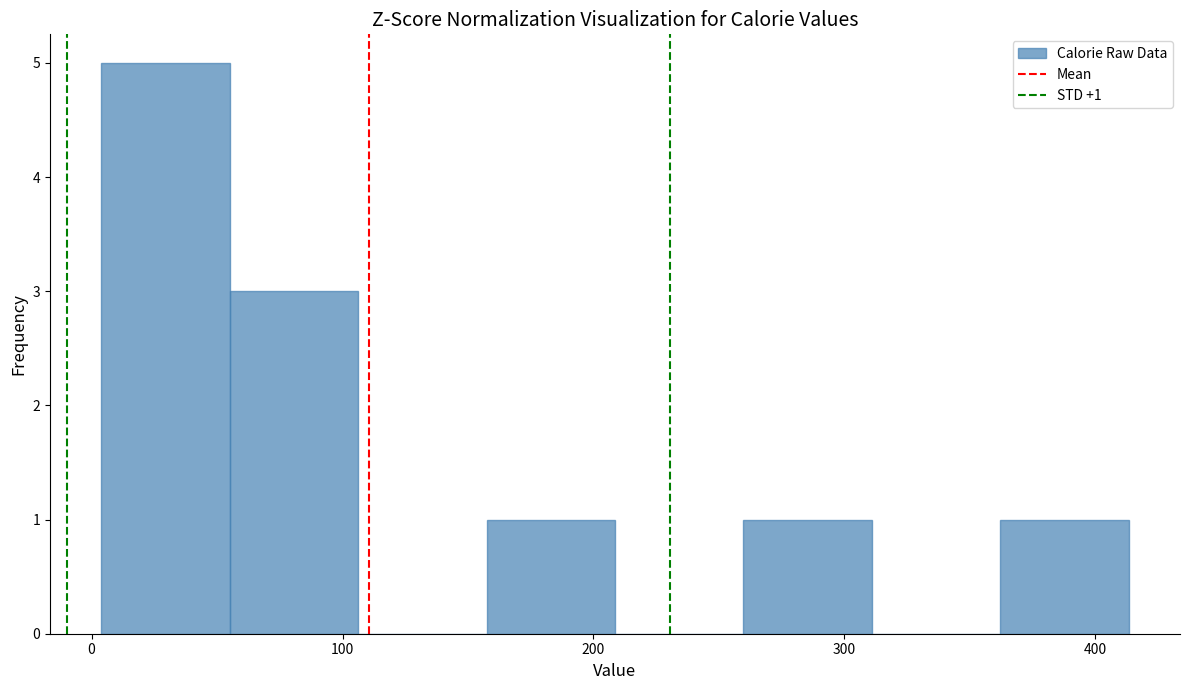

Which range on the x-axis has the tallest bar?

0 to 60